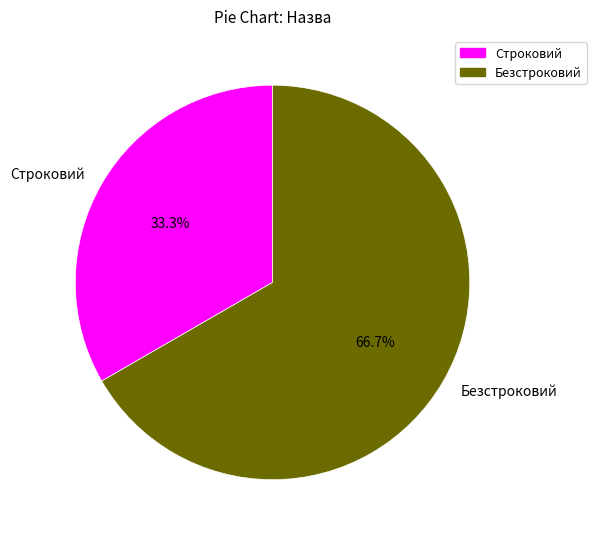

Rank the categories by value from highest to lowest.

Безстроковий, Строковий